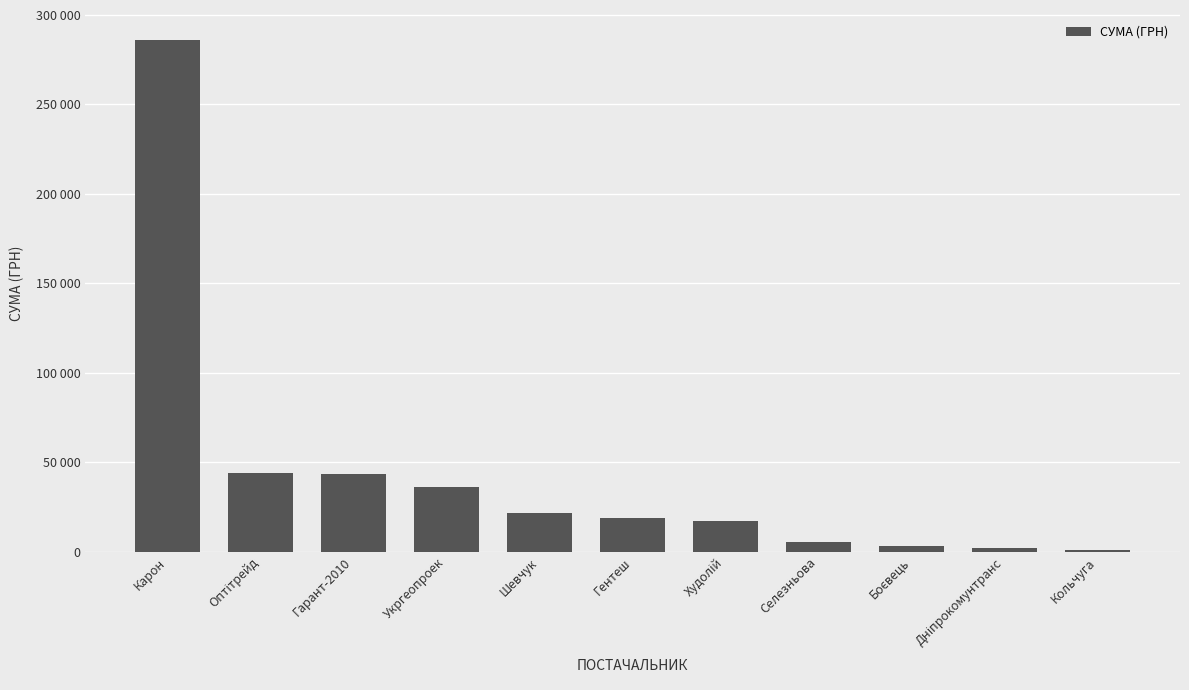

Rank the categories by value from lowest to highest.

Кольчуга, Дніпрокомунтранс, Боєвець, Селезньова, Худолій, Гентеш, Шевчук, Укргеопроек, Гарант-2010, Оптітрейд, Карон